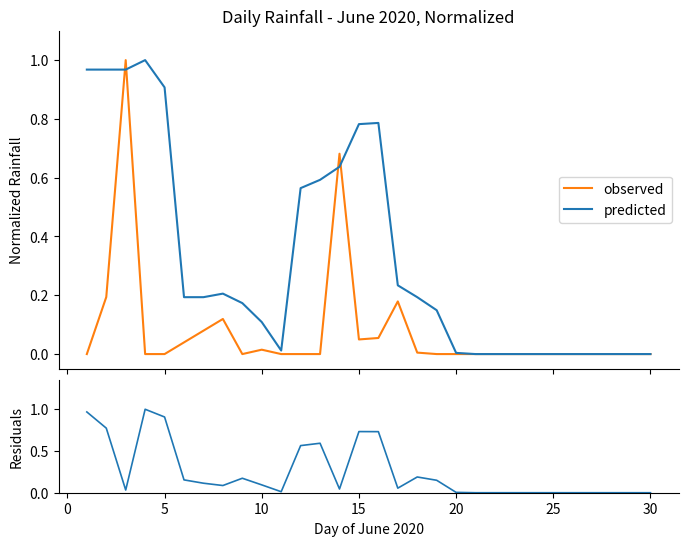

Reading left to right, extract all data points from this chart.

observed: 0.0	0.2	1.0	0.0	0.0	0.0	0.1	0.1	0.0	0.0	0.0	0.0	0.0	0.7	0.0	0.1	0.2	0.0	0.0	0.0	0.0	0.0	0.0	0.0	0.0	0.0	0.0	0.0	0.0	0.0
predicted: 1.0	1.0	1.0	1.0	0.9	0.2	0.2	0.2	0.2	0.1	0.0	0.6	0.6	0.6	0.8	0.8	0.2	0.2	0.1	0.0	0.0	0.0	0.0	0.0	0.0	0.0	0.0	0.0	0.0	0.0
residuals: 1.0	0.8	0.0	1.0	0.9	0.2	0.1	0.1	0.2	0.1	0.0	0.6	0.6	0.0	0.7	0.7	0.1	0.2	0.1	0.0	0.0	0.0	0.0	0.0	0.0	0.0	0.0	0.0	0.0	0.0